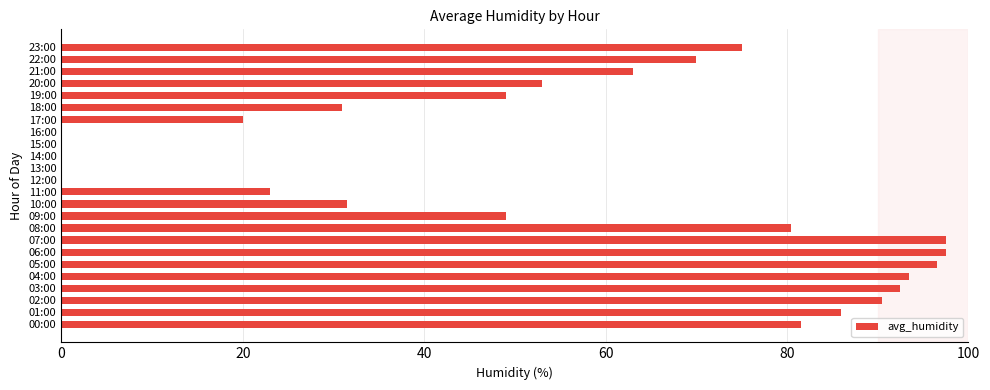

The value at 05:00 is 96.5. True or false?

True